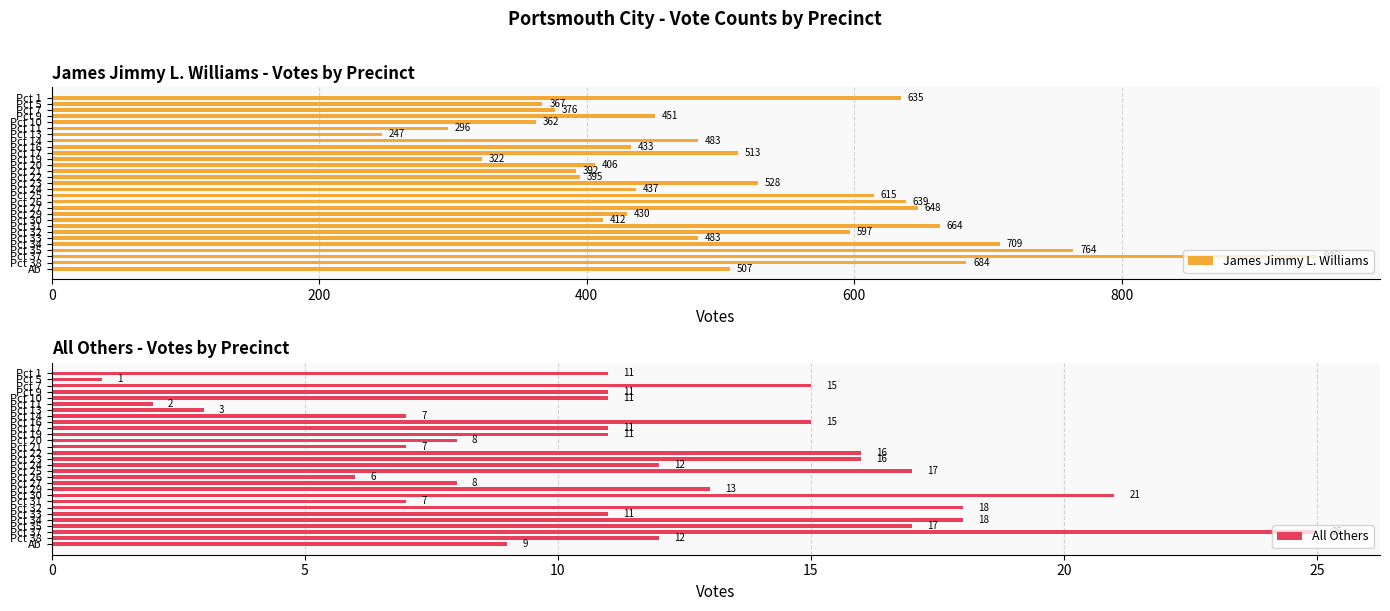

What is the difference between the maximum and minimum values in the All Others series?

24